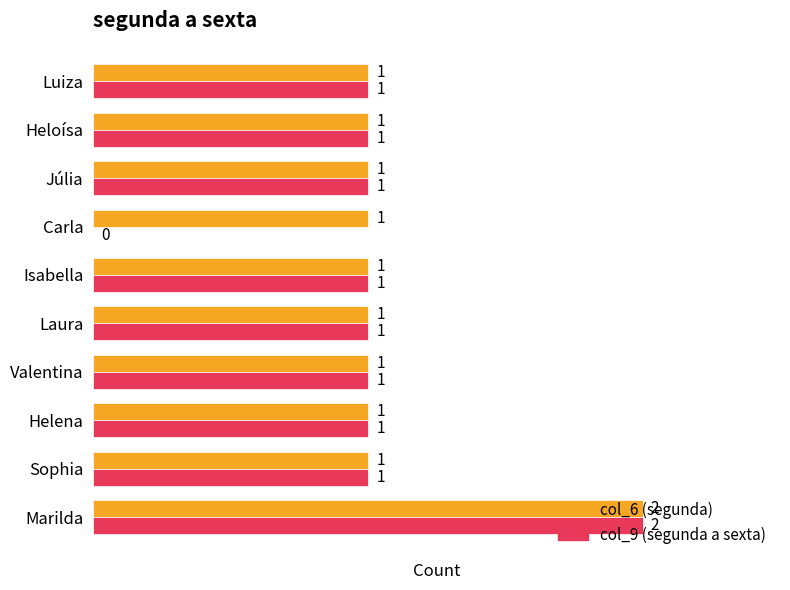

At which category is the sum across all series the highest?

Marilda